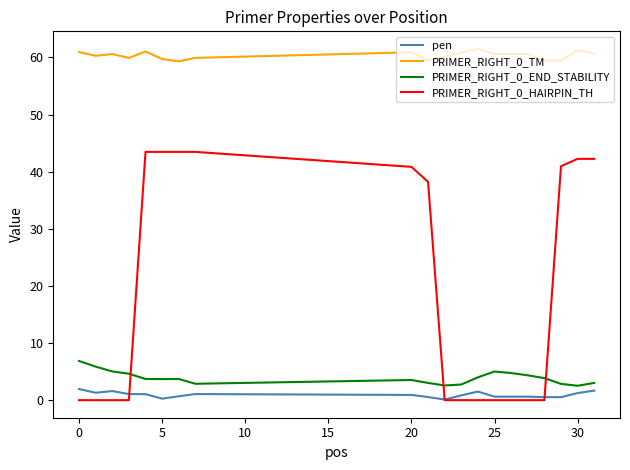

True or false: PRIMER_RIGHT_0_HAIRPIN_TH and PRIMER_RIGHT_0_TM cross at least once.

False